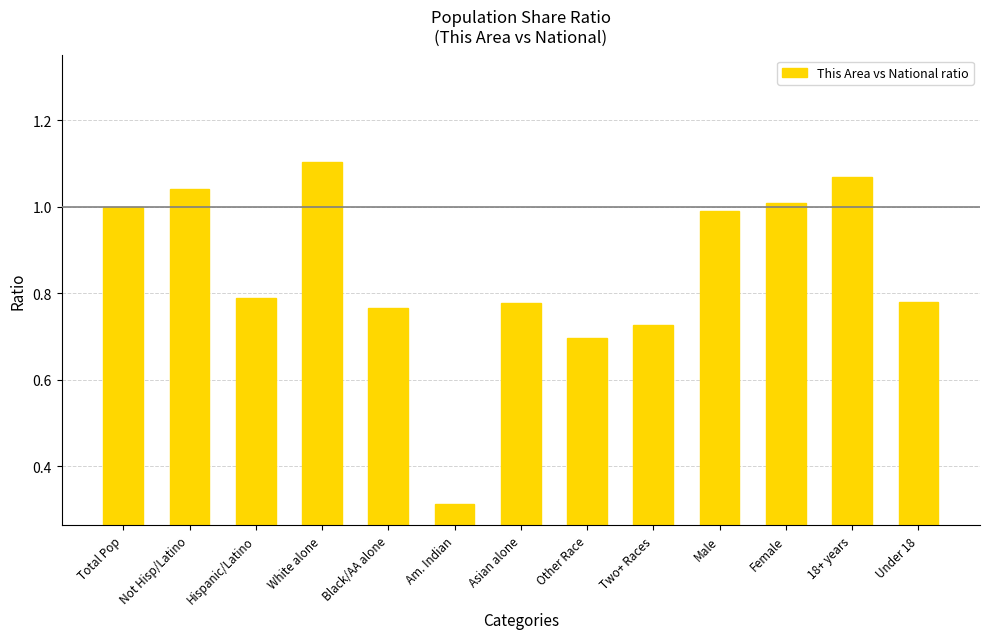

What is the label of the 11th bar from the right?

Hispanic/Latino